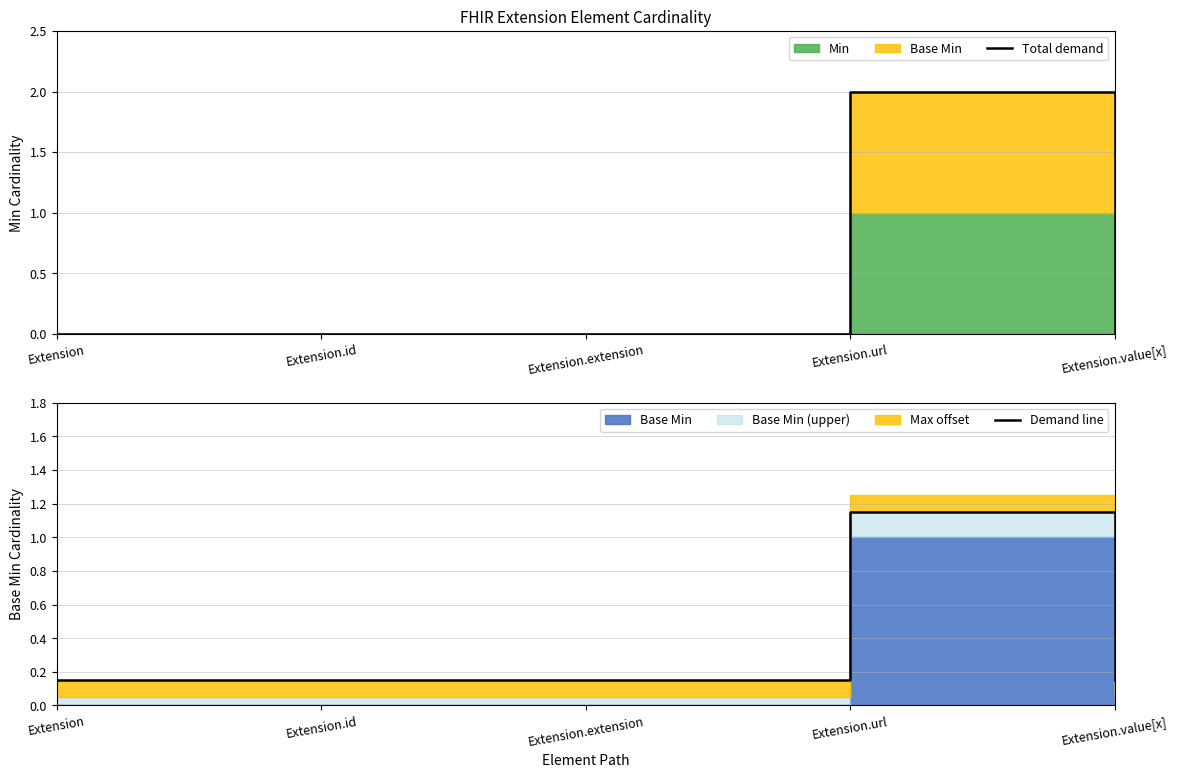

List the labels in order of Total demand value, smallest first.

Extension, Extension.id, Extension.extension, Extension.value[x], Extension.url